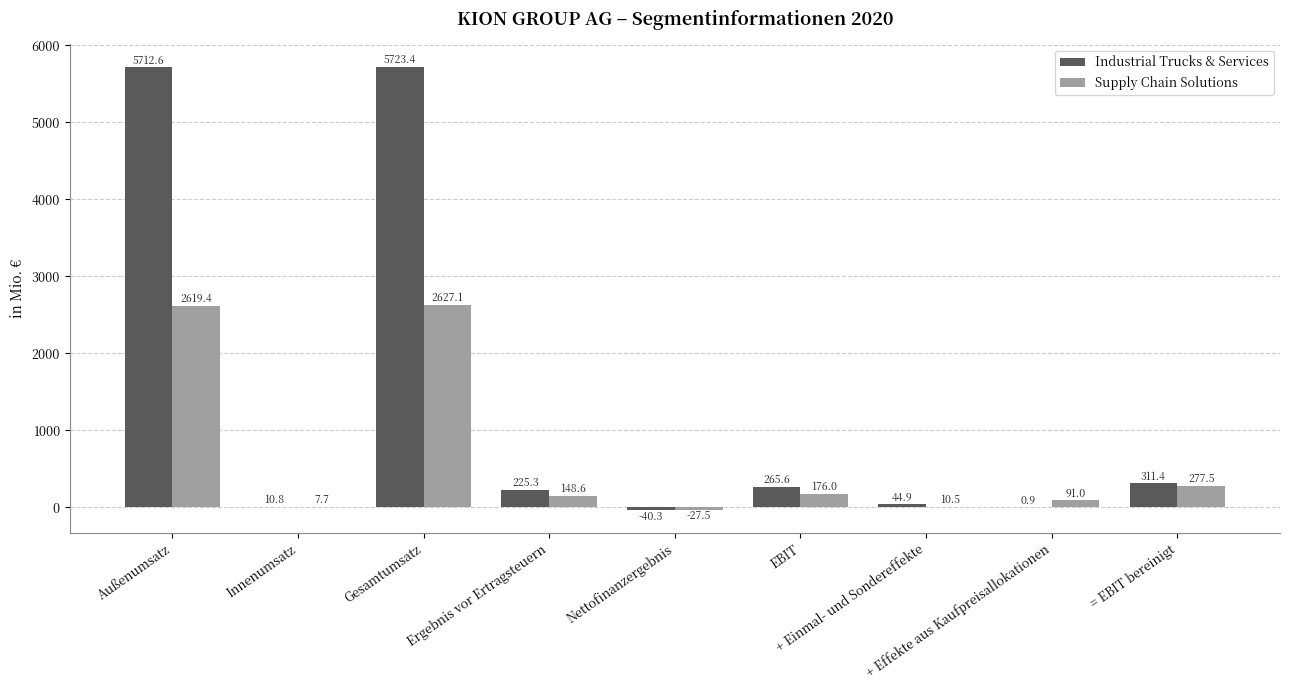

What is the sum of all Supply Chain Solutions values?

5930.3